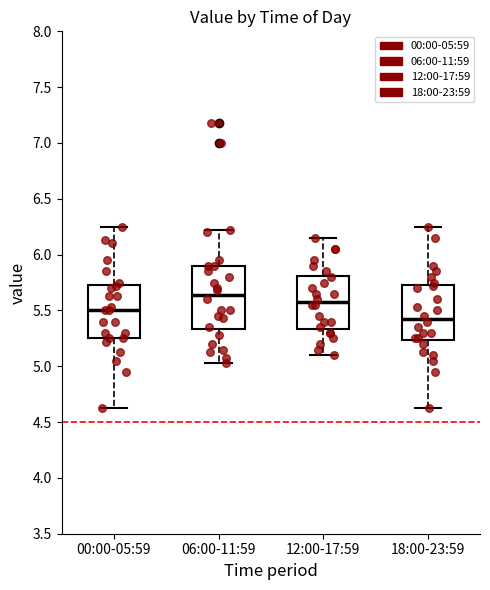

Reading left to right, read every box against the y-axis: the position of its median line, the range the box covers, and the ends of its whiskers. The values are not printed on the chart, so give them approximately, as read against the axis.

00:00-05:59: median 5.50, box 5.25 to 5.75, whiskers 4.65 to 6.25
06:00-11:59: median 5.65, box 5.35 to 5.90, whiskers 5.05 to 6.20
12:00-17:59: median 5.60, box 5.35 to 5.80, whiskers 5.10 to 6.15
18:00-23:59: median 5.45, box 5.25 to 5.75, whiskers 4.65 to 6.25